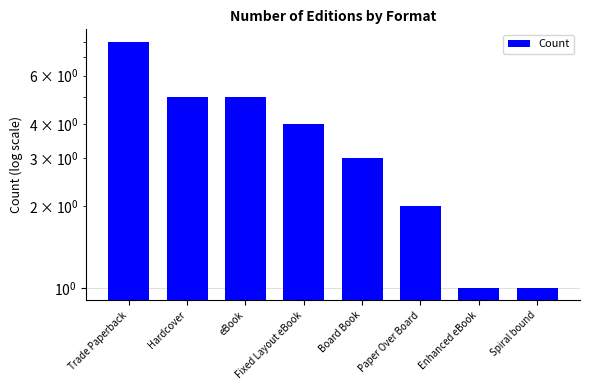

What is the label of the 6th bar from the right?

eBook